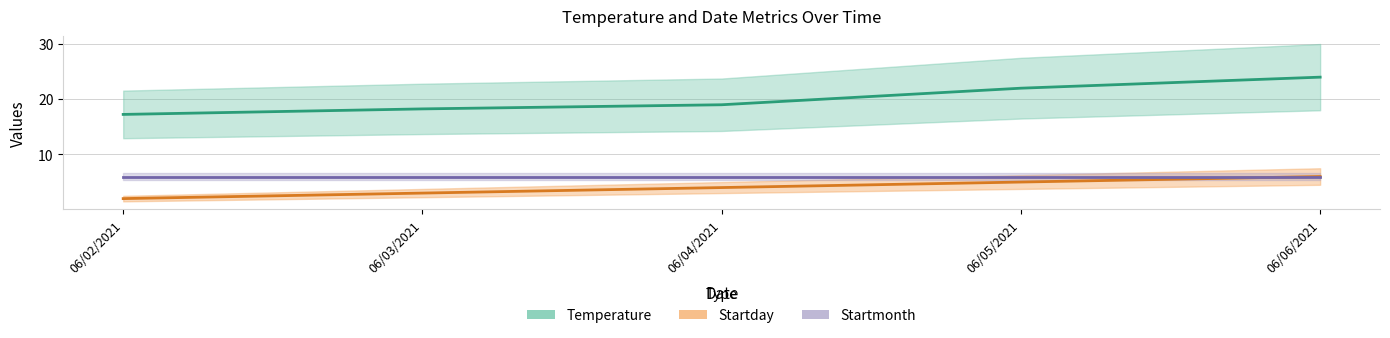

At which label does Startday reach its minimum?

06/02/2021